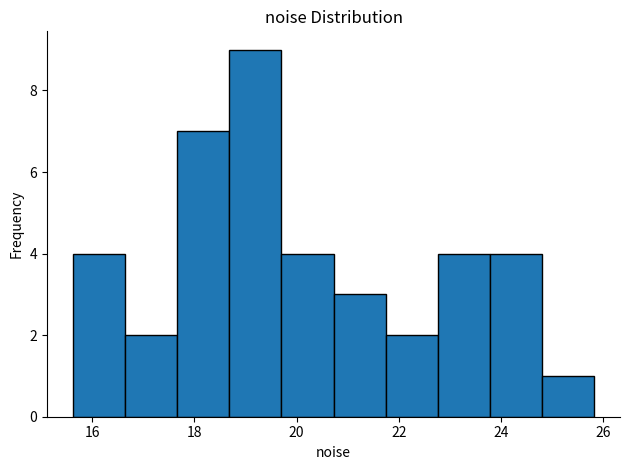

Reading left to right, transcribe this chart: for each bar, give the range it covers on the x-axis and its height. Neither the bar edges nor the heights are printed on the chart, so give them approximately, as read against the axes.

15.6 to 16.6: 4
16.6 to 17.6: 2
17.6 to 18.6: 7
18.6 to 19.8: 9
19.8 to 20.8: 4
20.8 to 21.8: 3
21.8 to 22.8: 2
22.8 to 23.8: 4
23.8 to 24.8: 4
24.8 to 25.8: 1